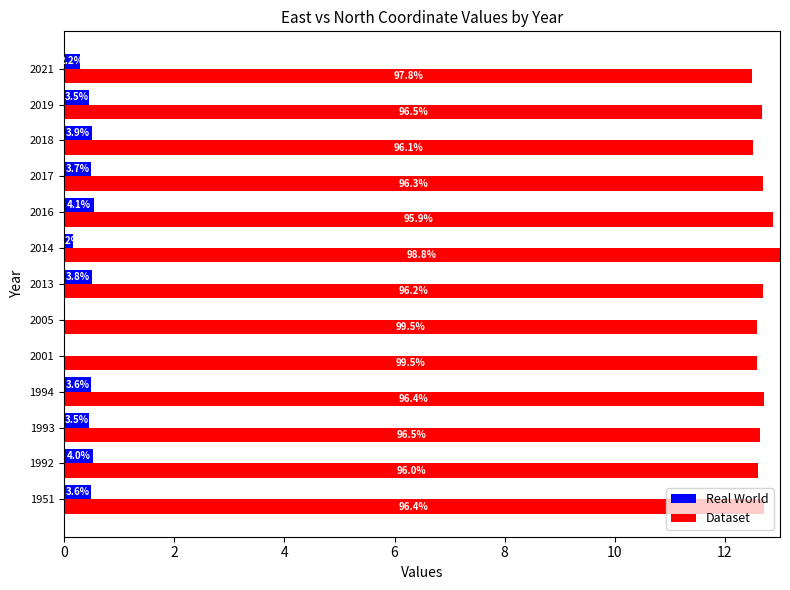

What is the difference between the second highest and second lowest values in the Dataset series?

0.4